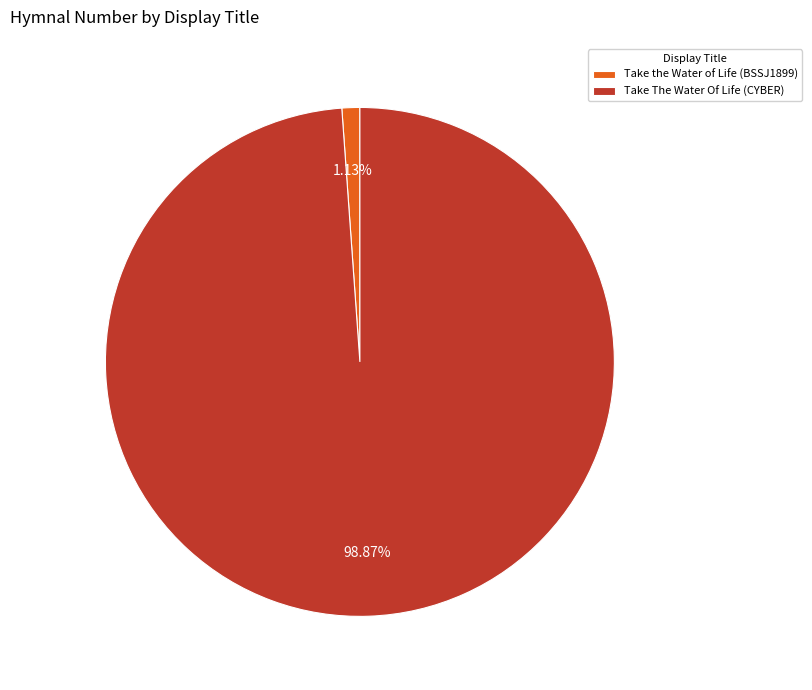

To the nearest percent, what is the average slice percentage?

50%